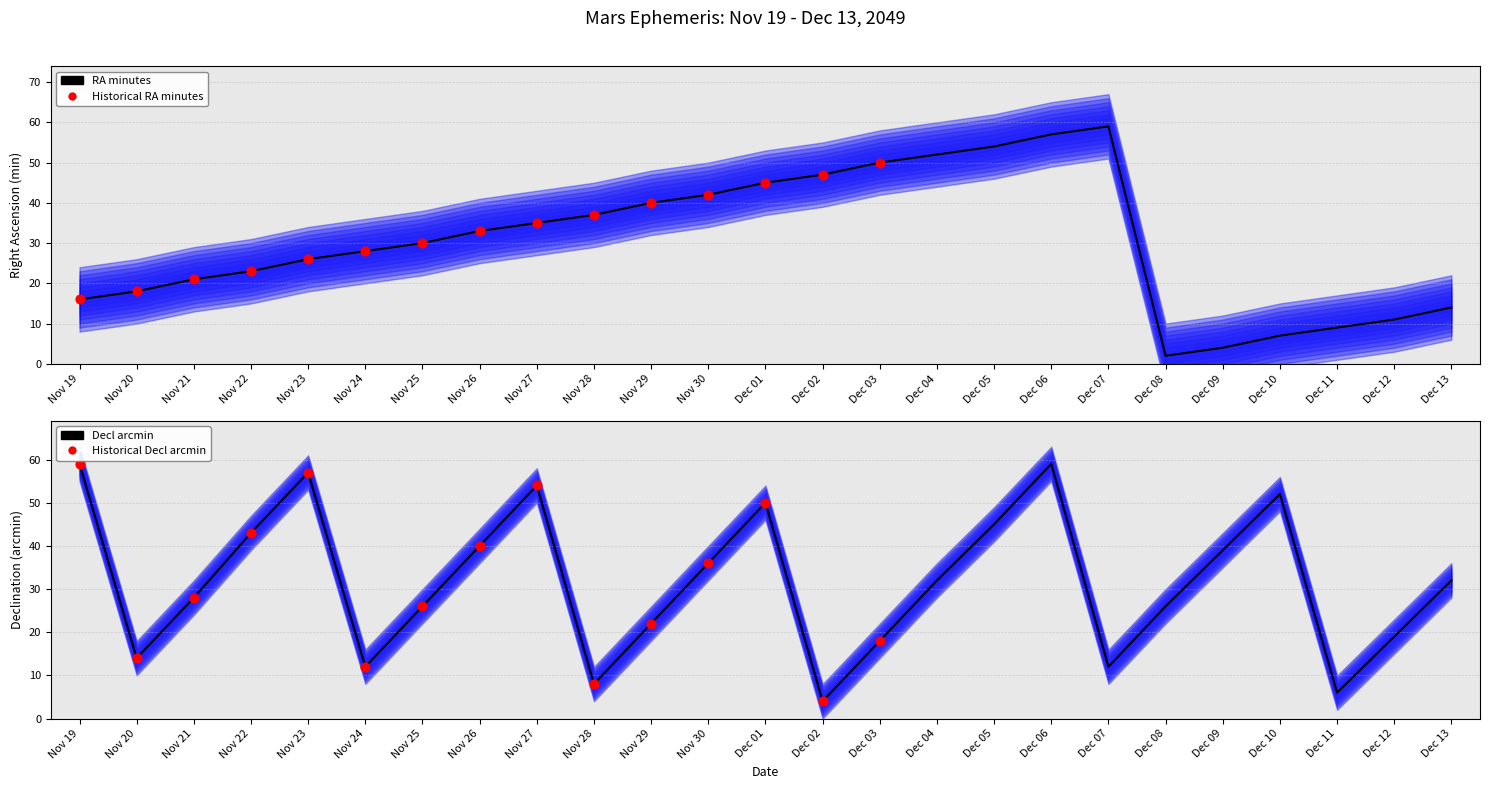

Which series reaches the minimum Y coordinate?

RA_min